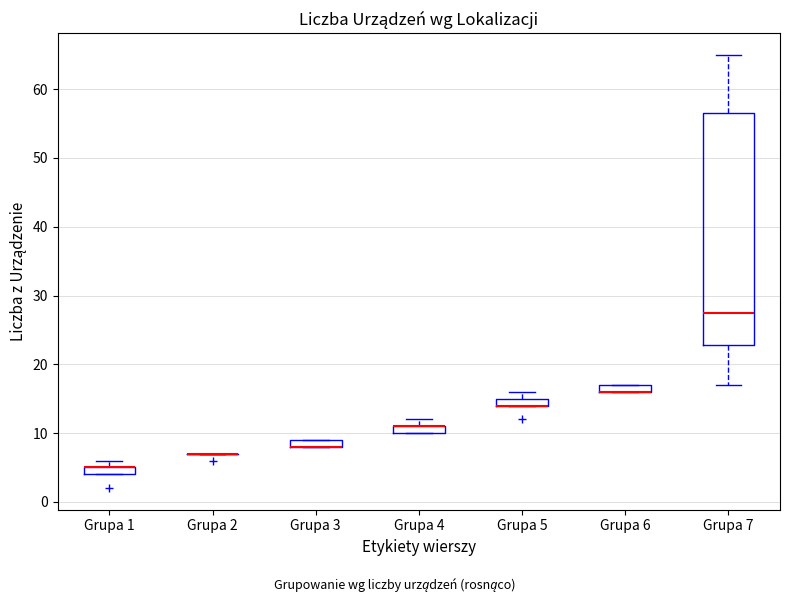

Where is the upper edge of the box for Grupa 3 on the y-axis? The values are not printed on the chart, so give them approximately, as read against the axis.

9